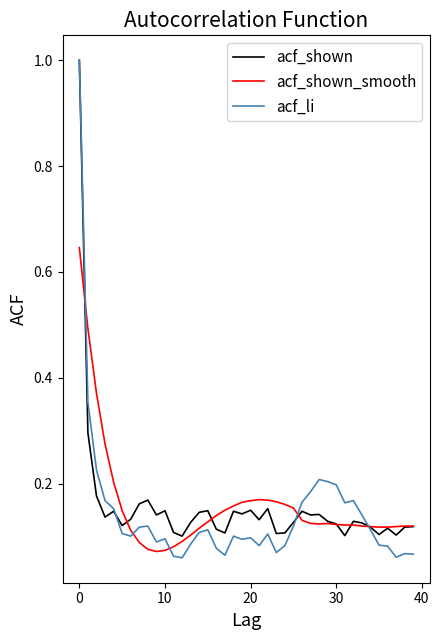

Which series has the largest range (max minus min)?

acf_li